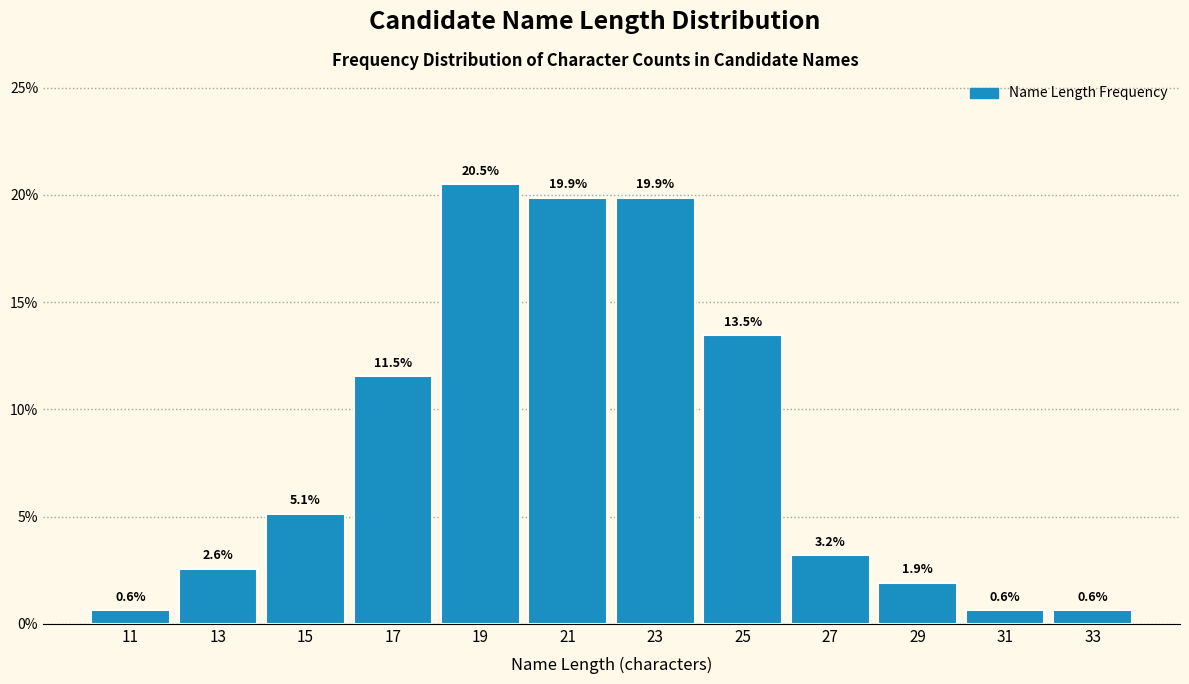

Reading left to right, transcribe this chart: for each bar, give the range it covers on the x-axis and its height.

10 to 12: 0.6
12 to 14: 2.6
14 to 16: 5.1
16 to 18: 11.5
18 to 20: 20.5
20 to 22: 19.9
22 to 24: 19.9
24 to 26: 13.5
26 to 28: 3.2
28 to 30: 1.9
30 to 32: 0.6
32 to 34: 0.6